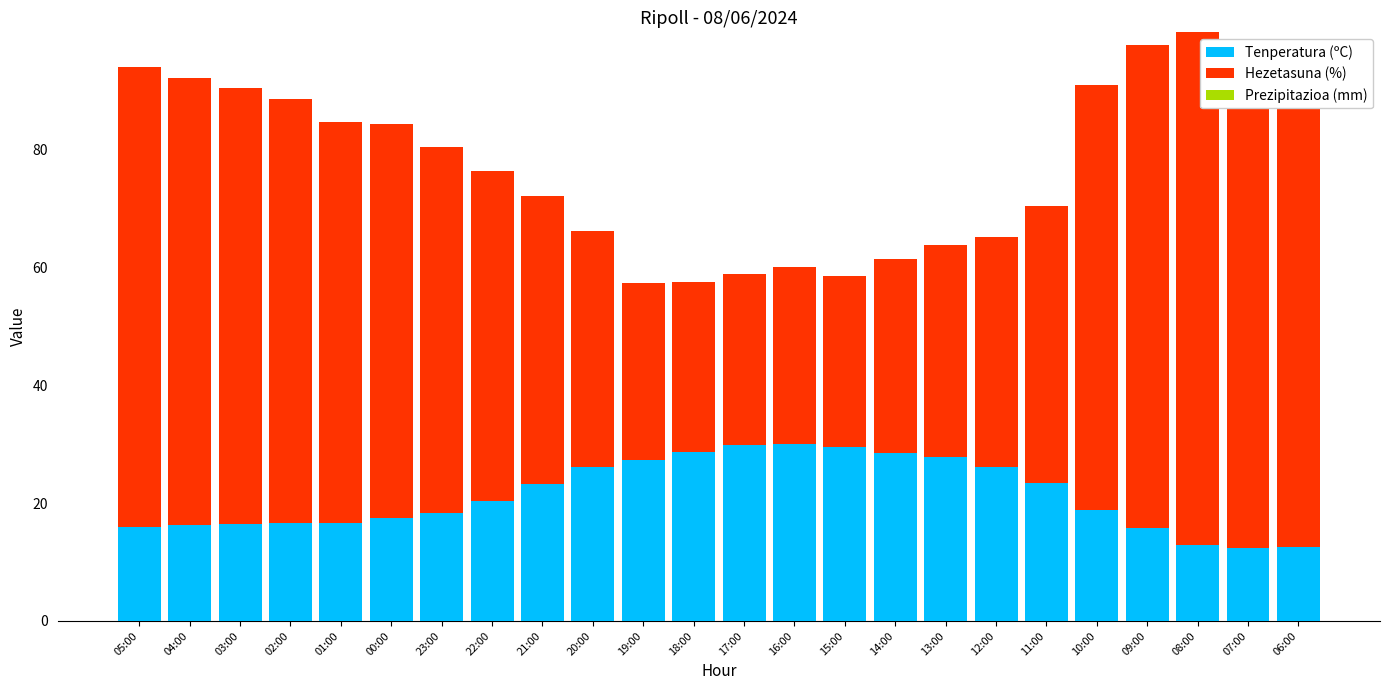

What is the maximum value for Tenperatura (ºC)?

30.1